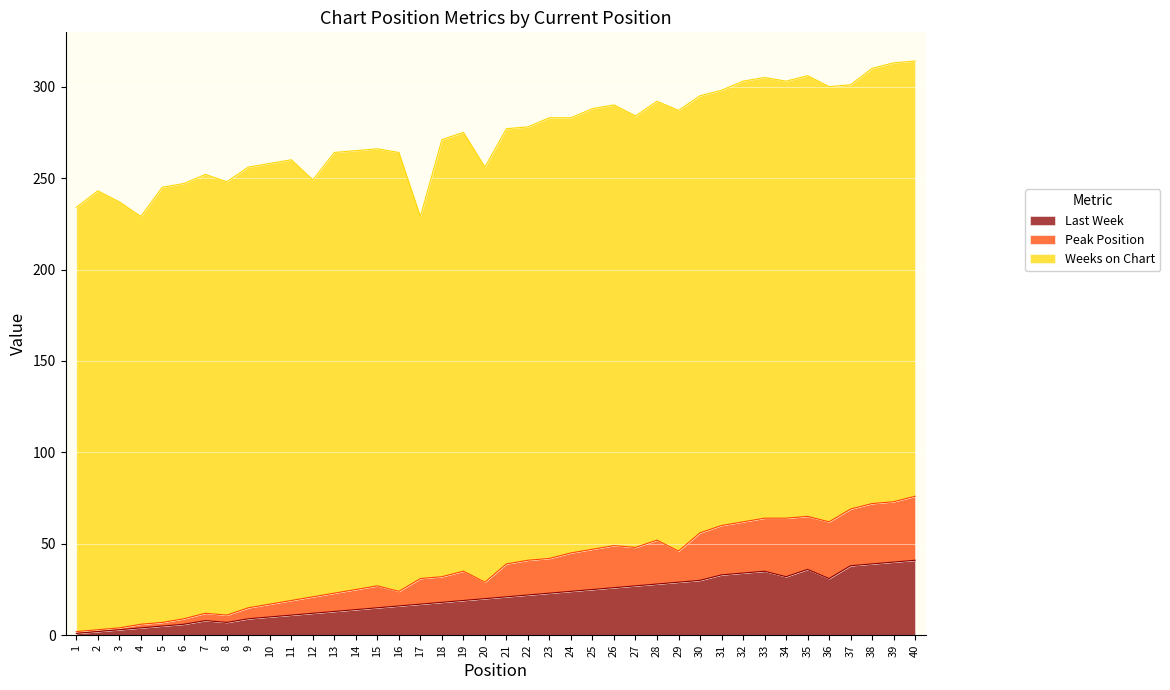

How many values in the Last Week series are below 21?

20